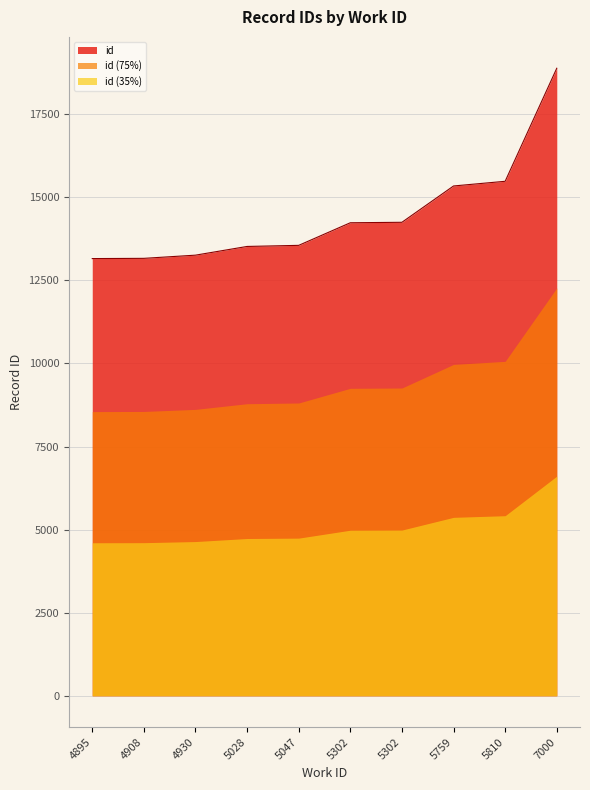

What is the average value?

14484